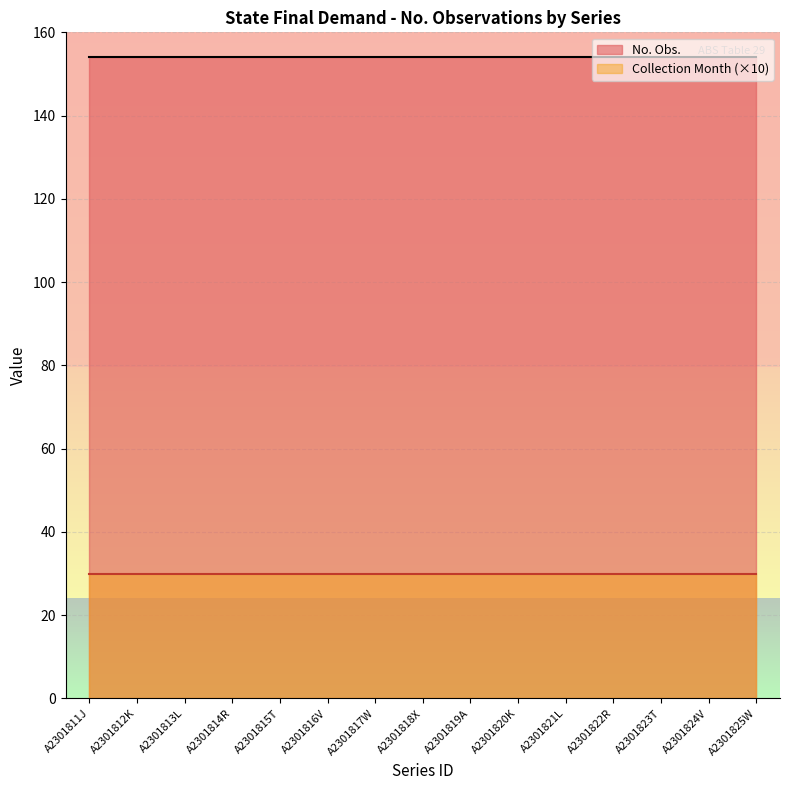

What is the minimum value shown in the chart?

30